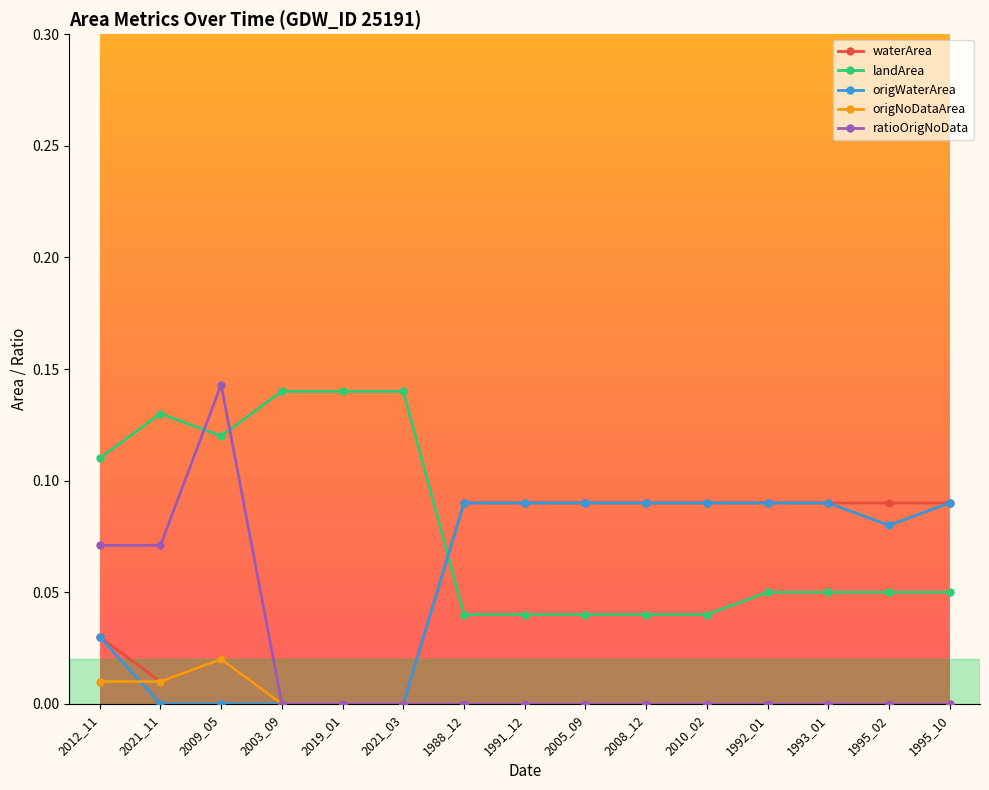

At which category is the sum across all series the highest?

2009_05